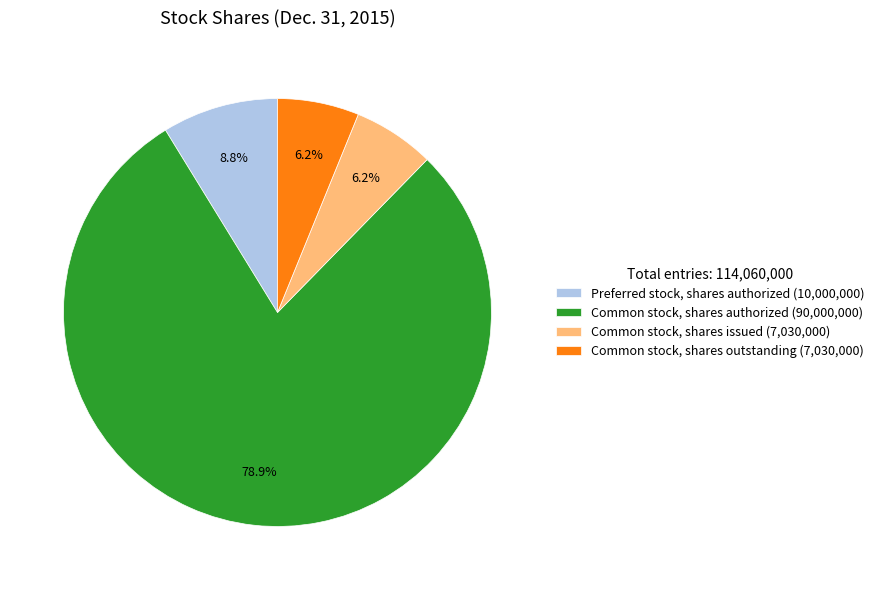

Which category has the biggest portion of the pie?

Common stock, shares authorized (90,000,000)